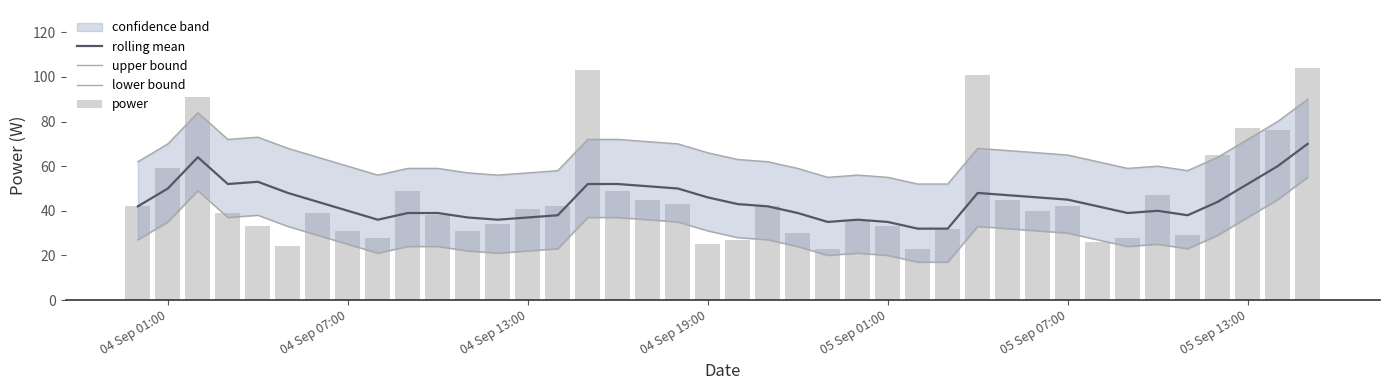

The rolling mean series shows 52 at 05 Sep 13:00. True or false?

True